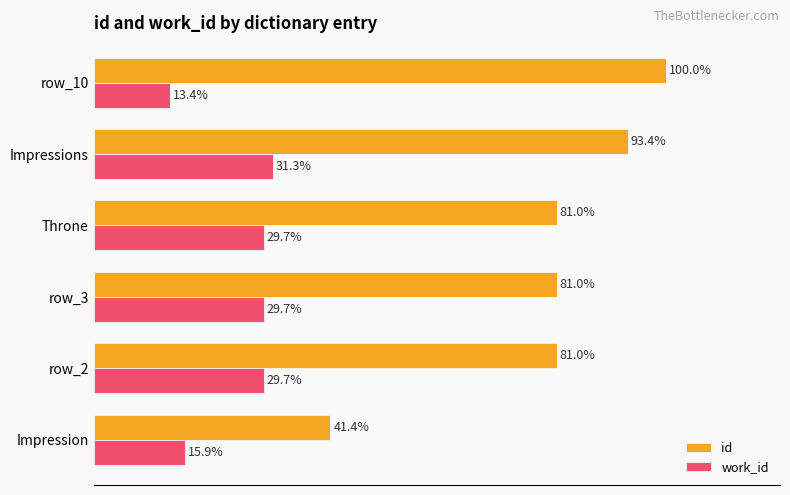

At which label does id reach its minimum?

Impression